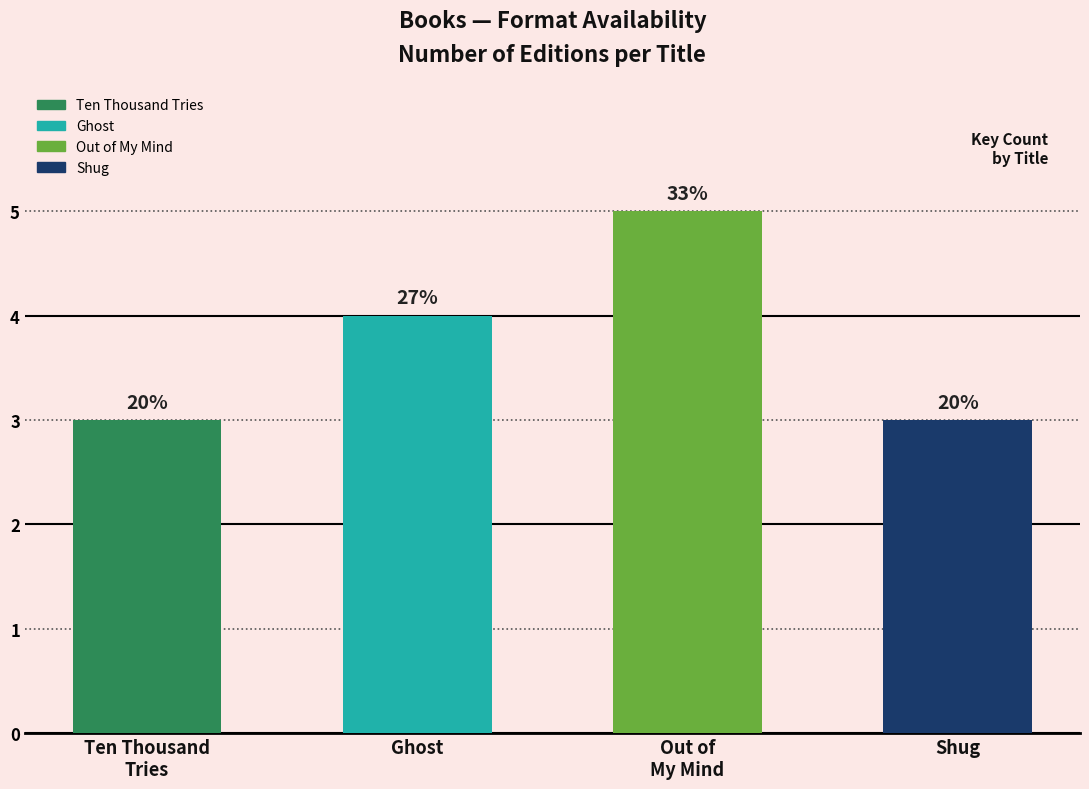

How many bars are there in total?

4